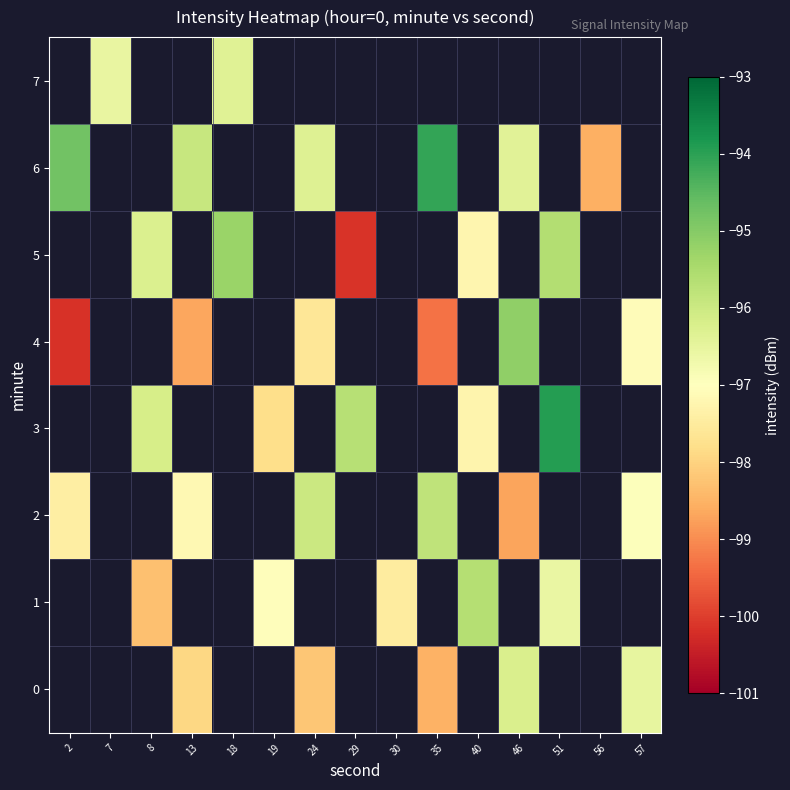

How many distinct data groups are displayed?

8